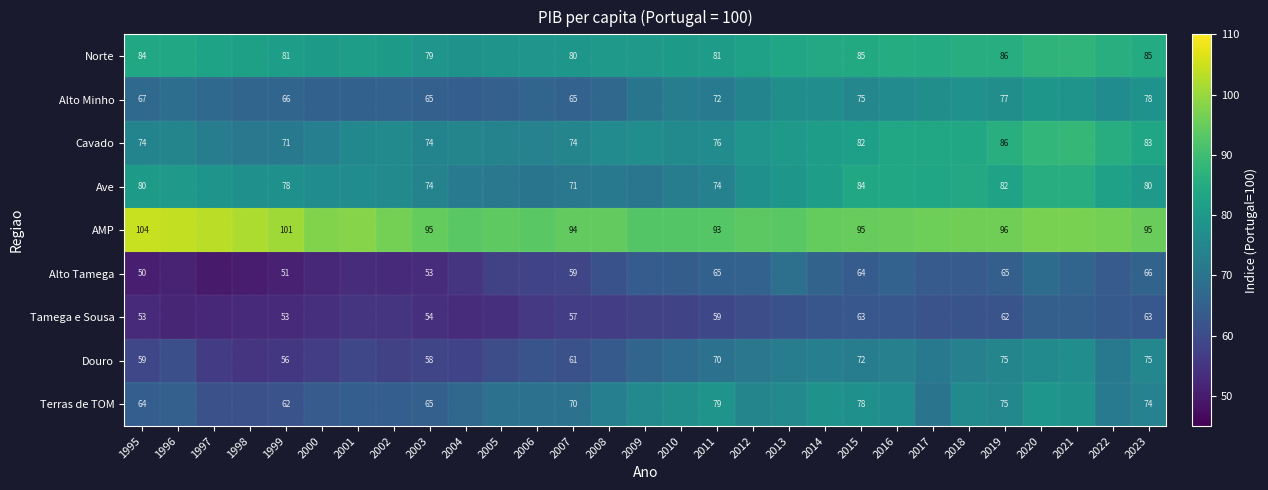

Between 2019 and 2023, which series saw the biggest shift?

Cavado